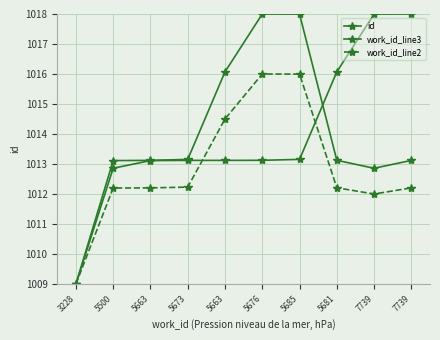

At how many categories does at least one series exceed 1016?

6